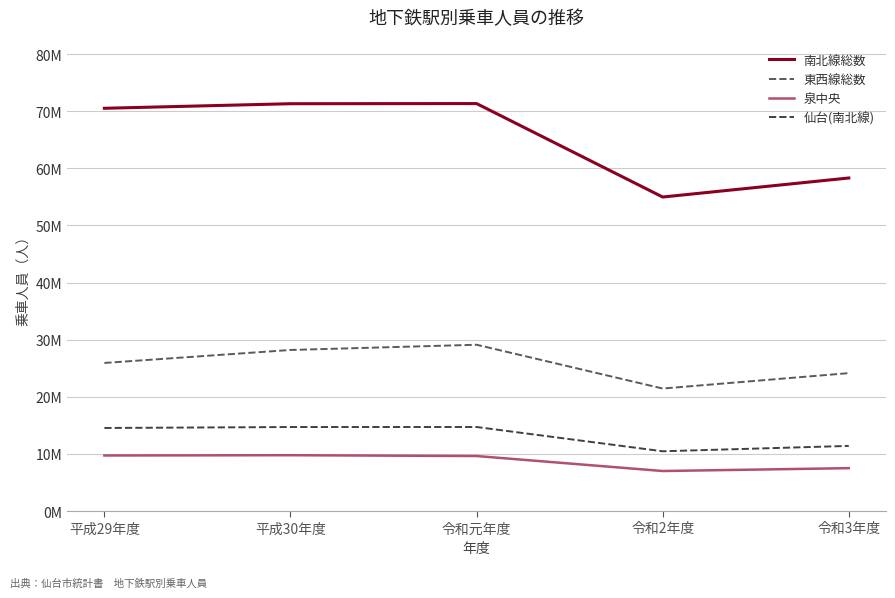

Does the chart display data point markers on the line(s)?

No